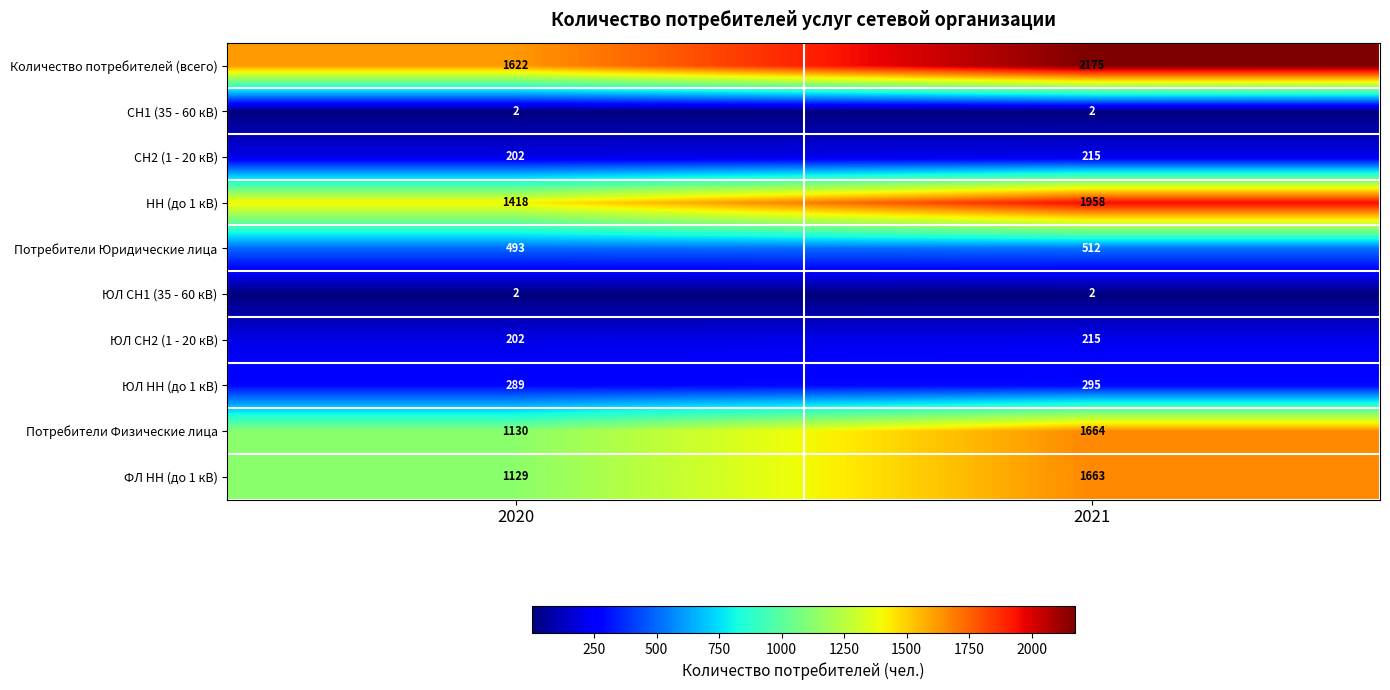

Which series has the widest spread of values?

Количество потребителей (всего)